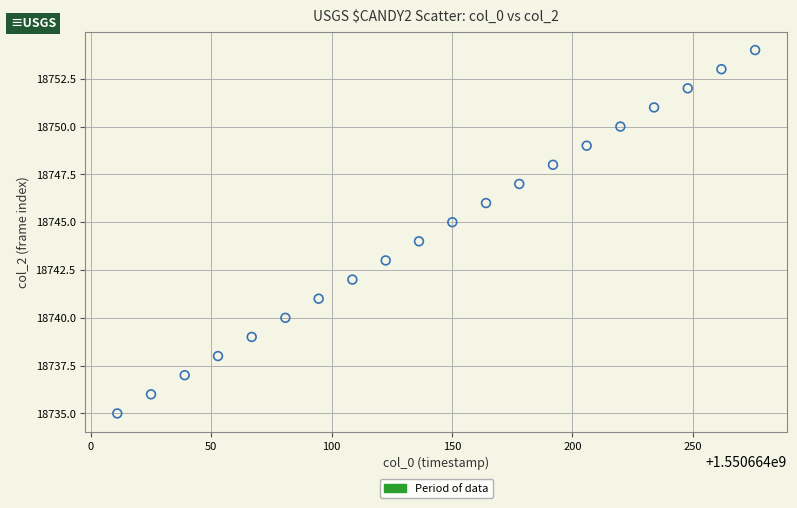

What is the range of Y values (max minus min)?

19